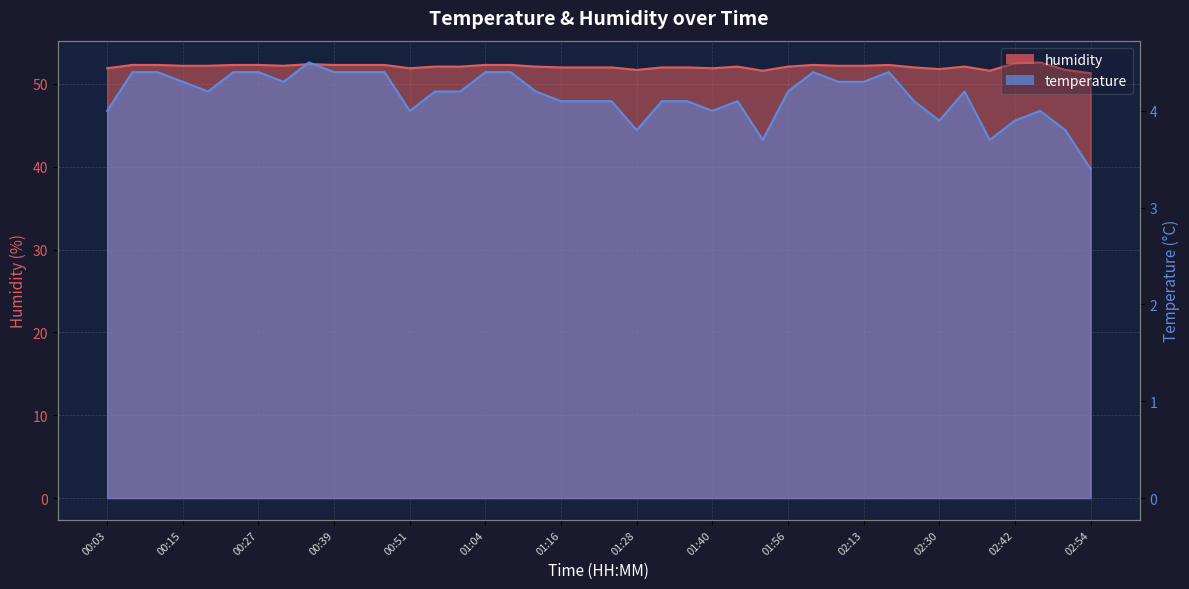

What is the average value of the humidity series?

52.1